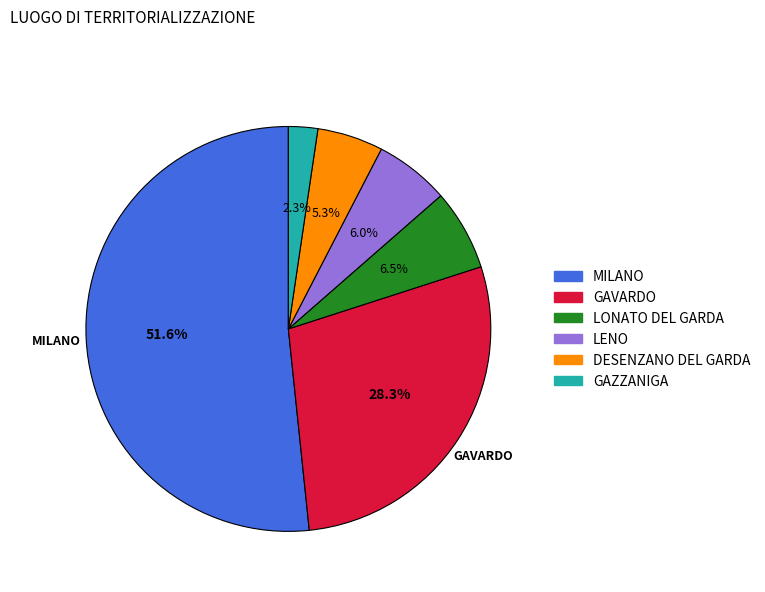

To the nearest percent, what is the average slice percentage?

17%